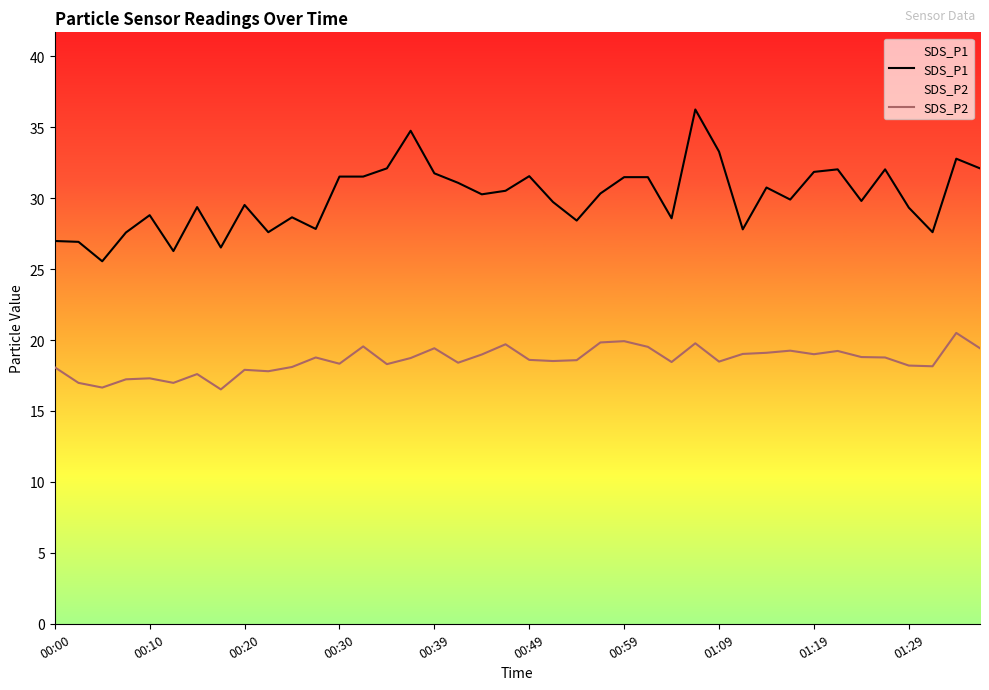

Which series has the largest range (max minus min)?

SDS_P1